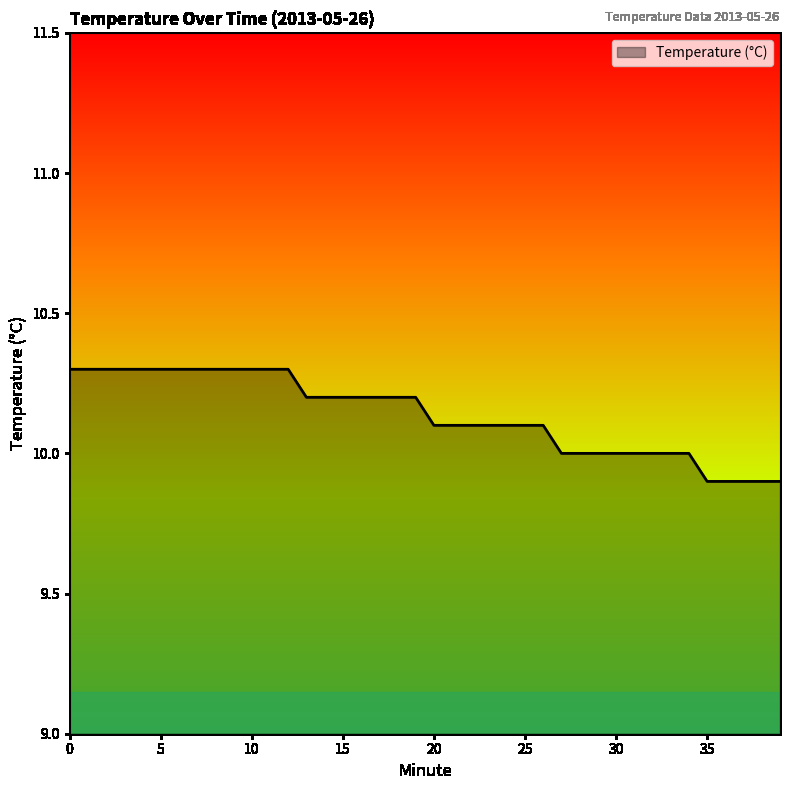

What is the difference between the maximum and minimum values?

0.4